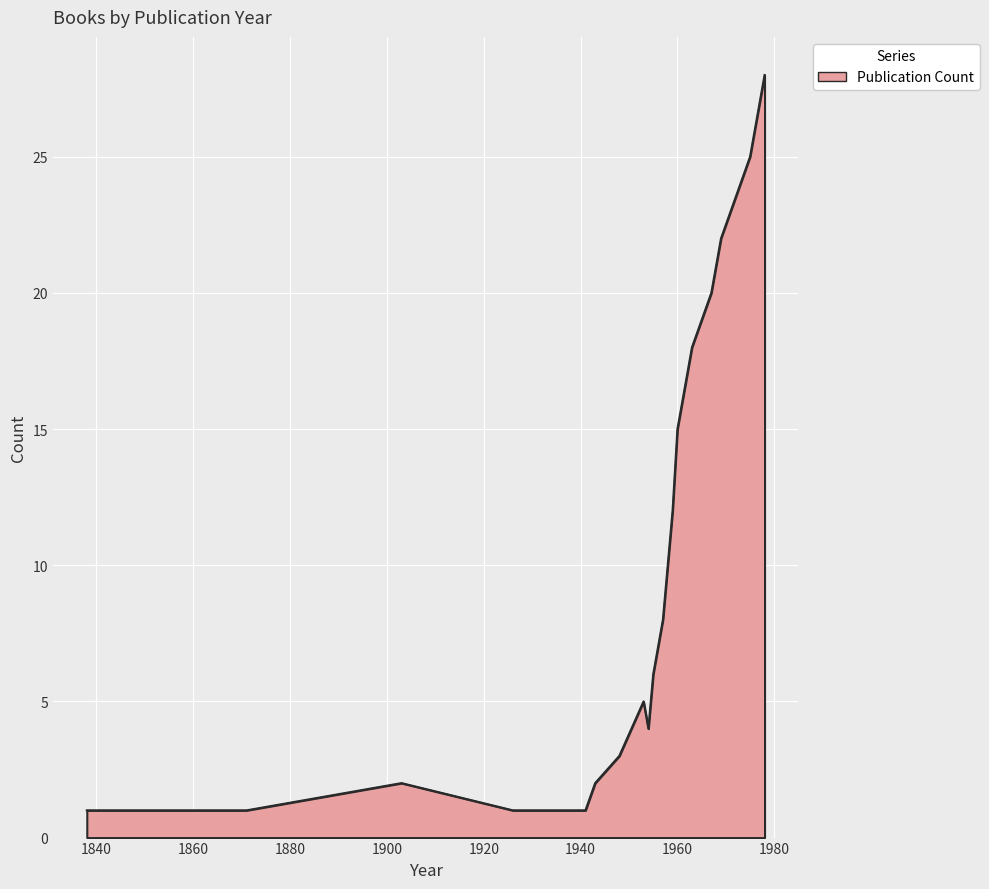

What is the difference between the second highest and minimum values?

24